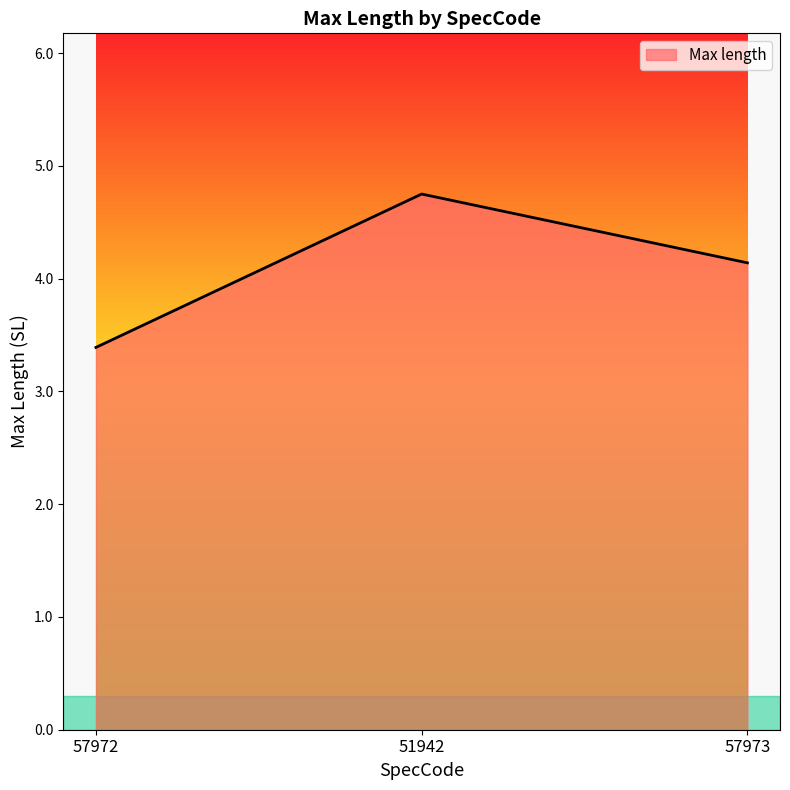

What is the greatest value displayed?

4.8